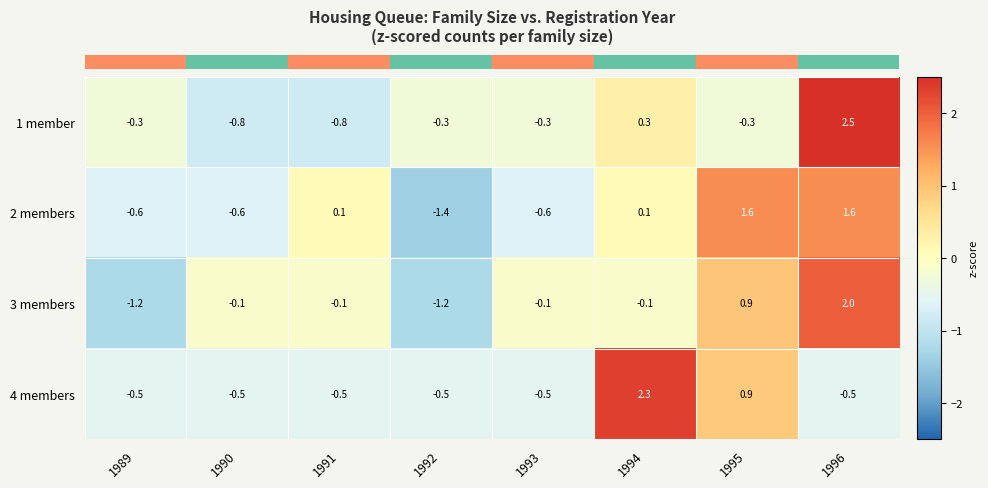

What is the minimum value shown in the chart?

-1.4